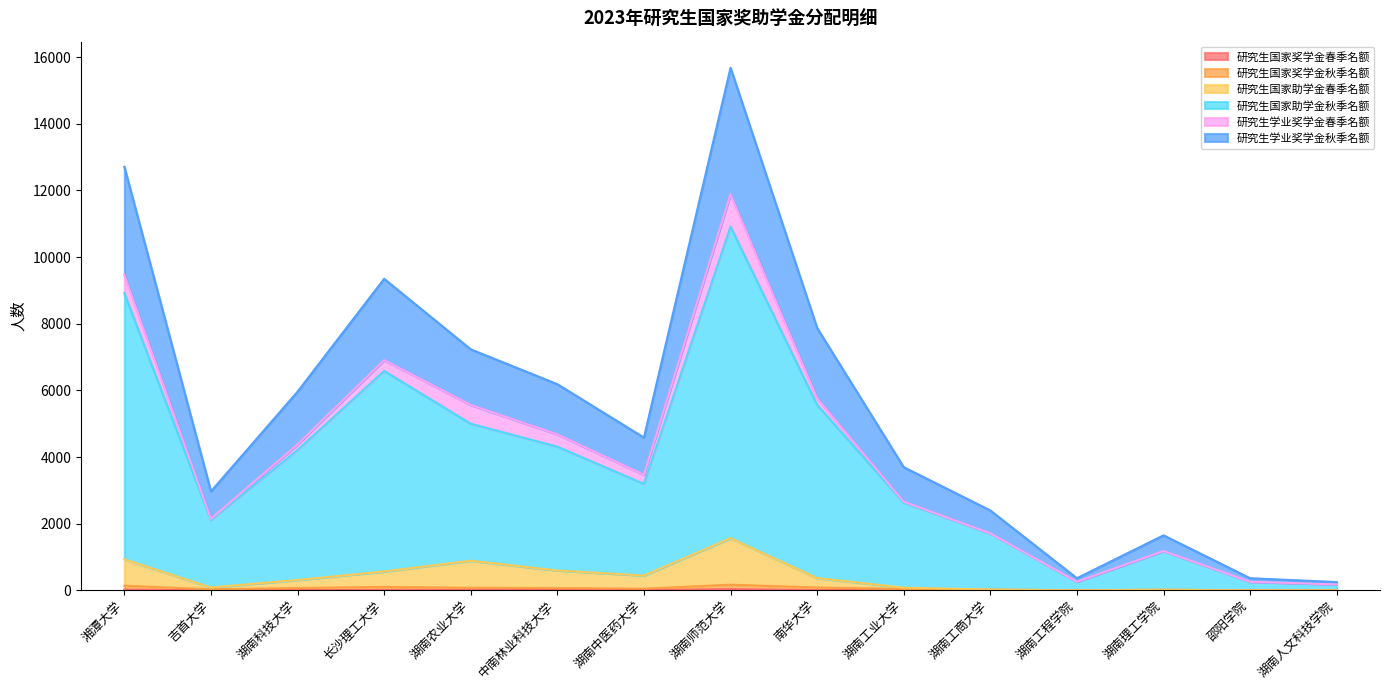

What is the approximate value of 研究生国家助学金秋季名额 at 湖南人文科技学院?

178